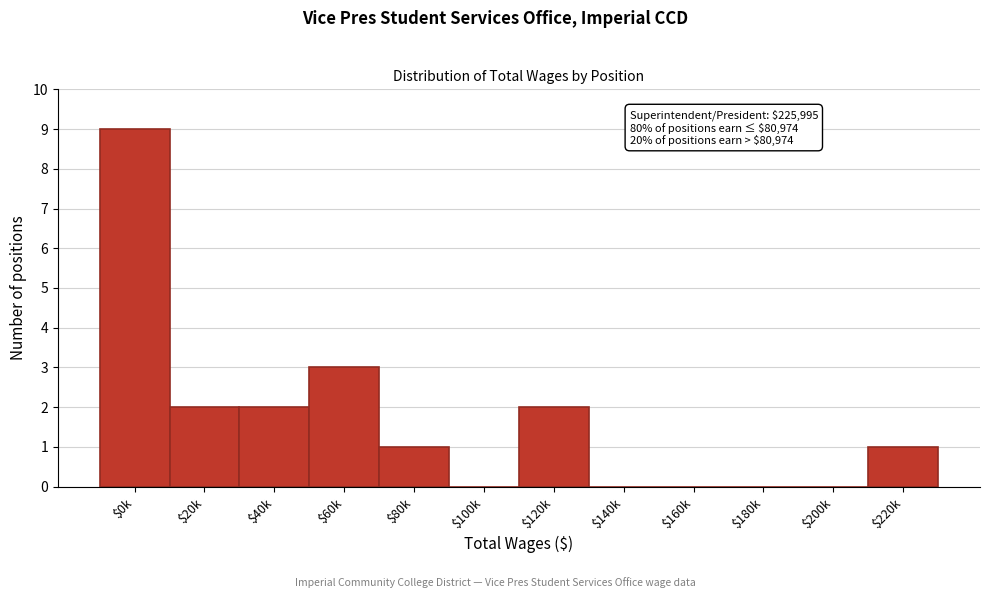

True or false: the data shows 1 at $220k.

True